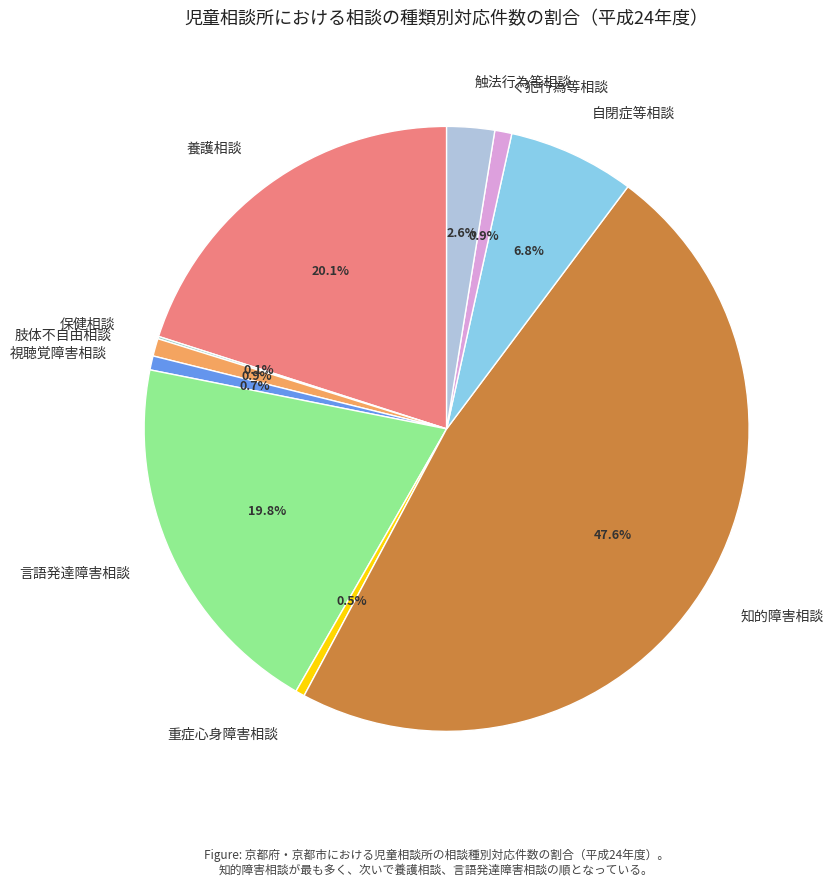

What is the largest slice in the pie chart?

知的障害相談